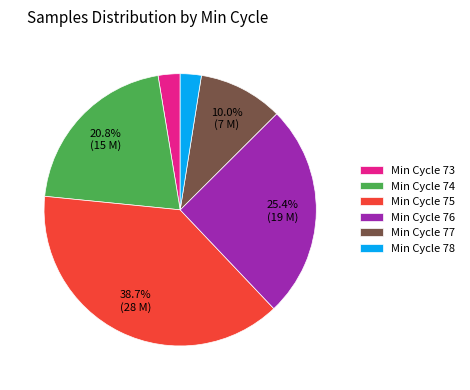

Is there any slice that represents more than half of the pie?

No